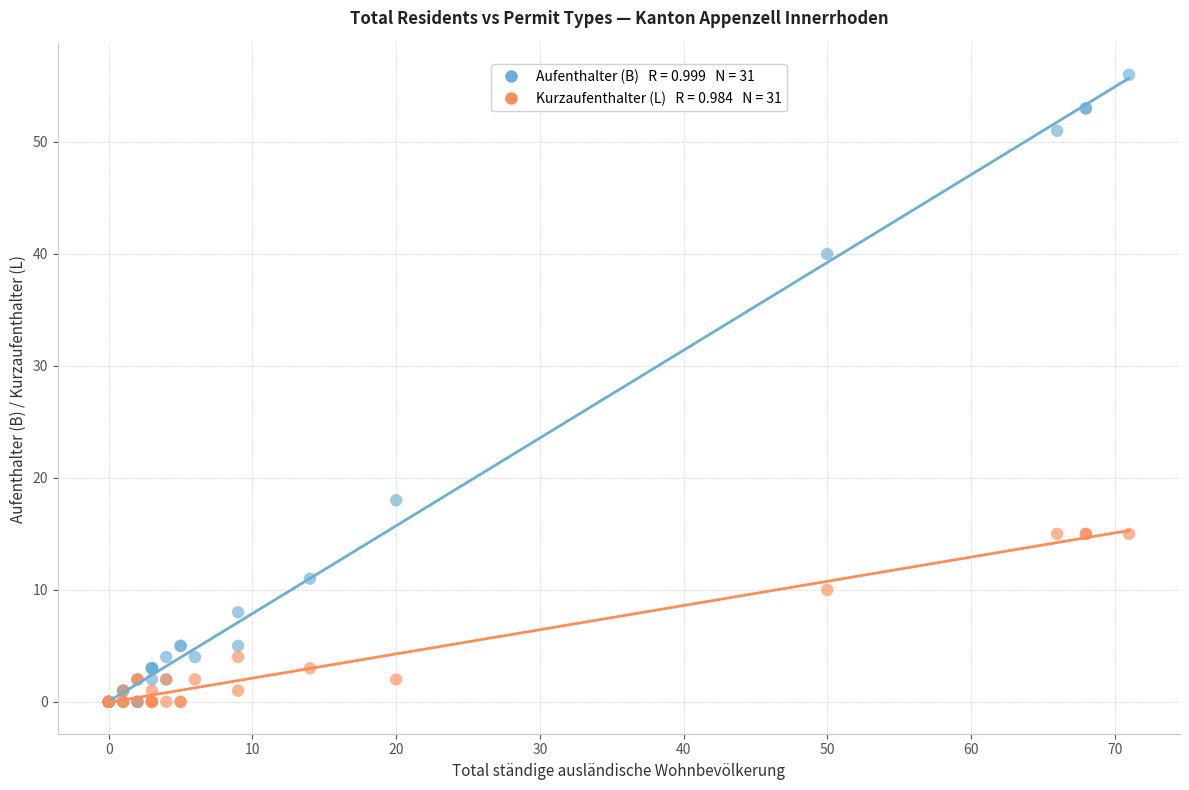

Across all series, what Y value is closest to 28?

18